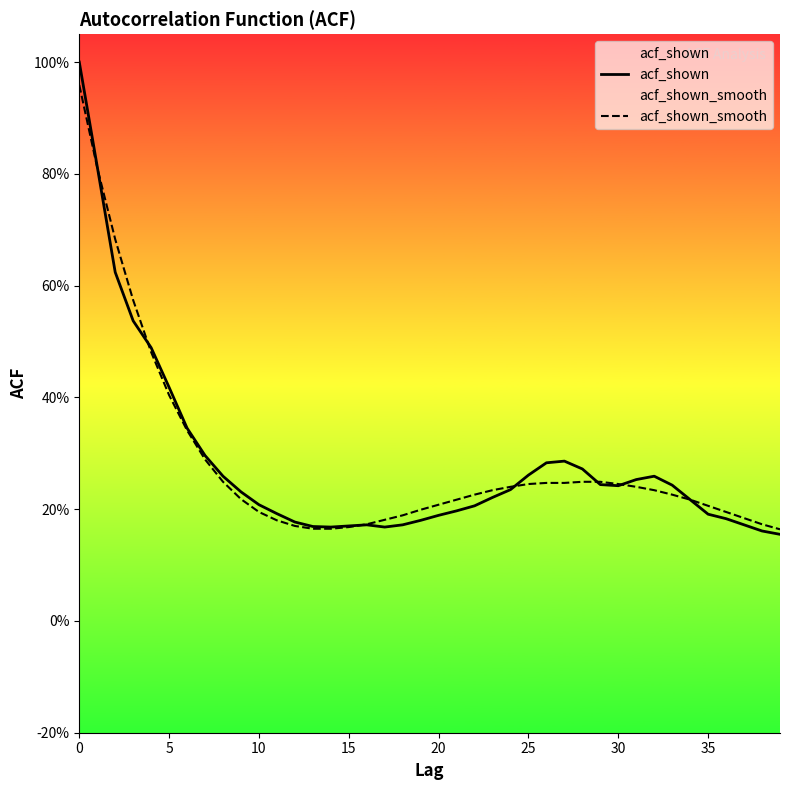

At 15, list the series in order from largest to smallest.

acf_shown_smooth, acf_shown